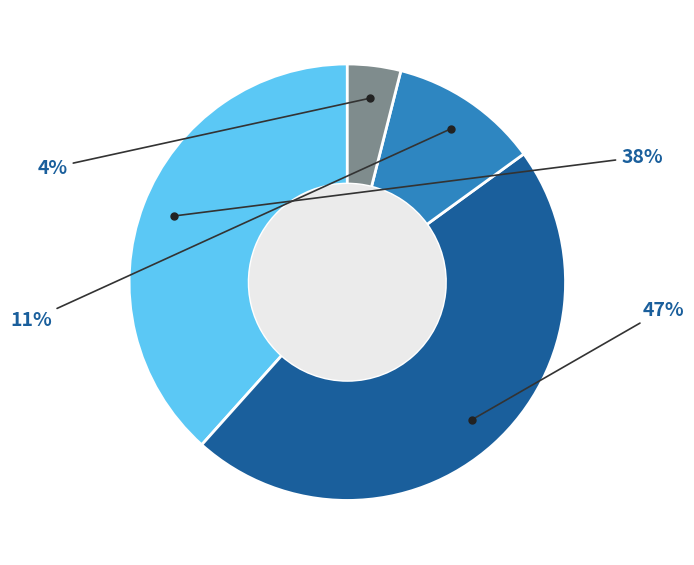

Is there a majority slice in this chart?

No